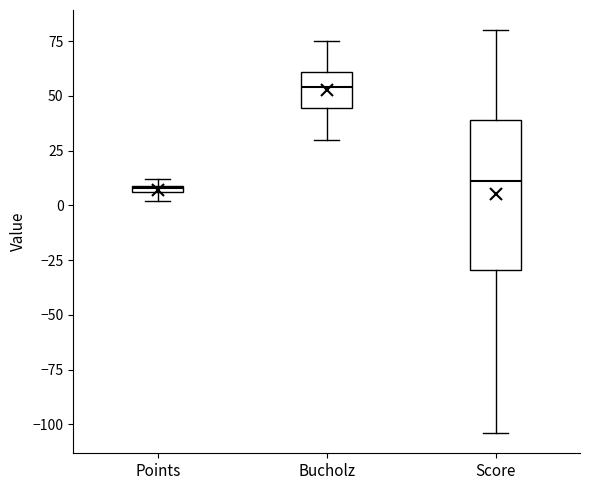

Which box is the tallest, from its lower edge to its upper edge?

Score